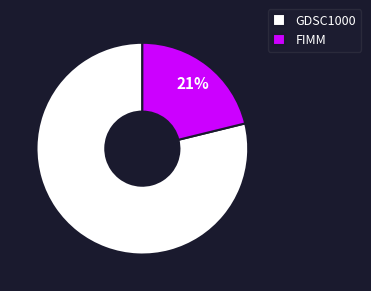

How many segments does this pie chart have?

2